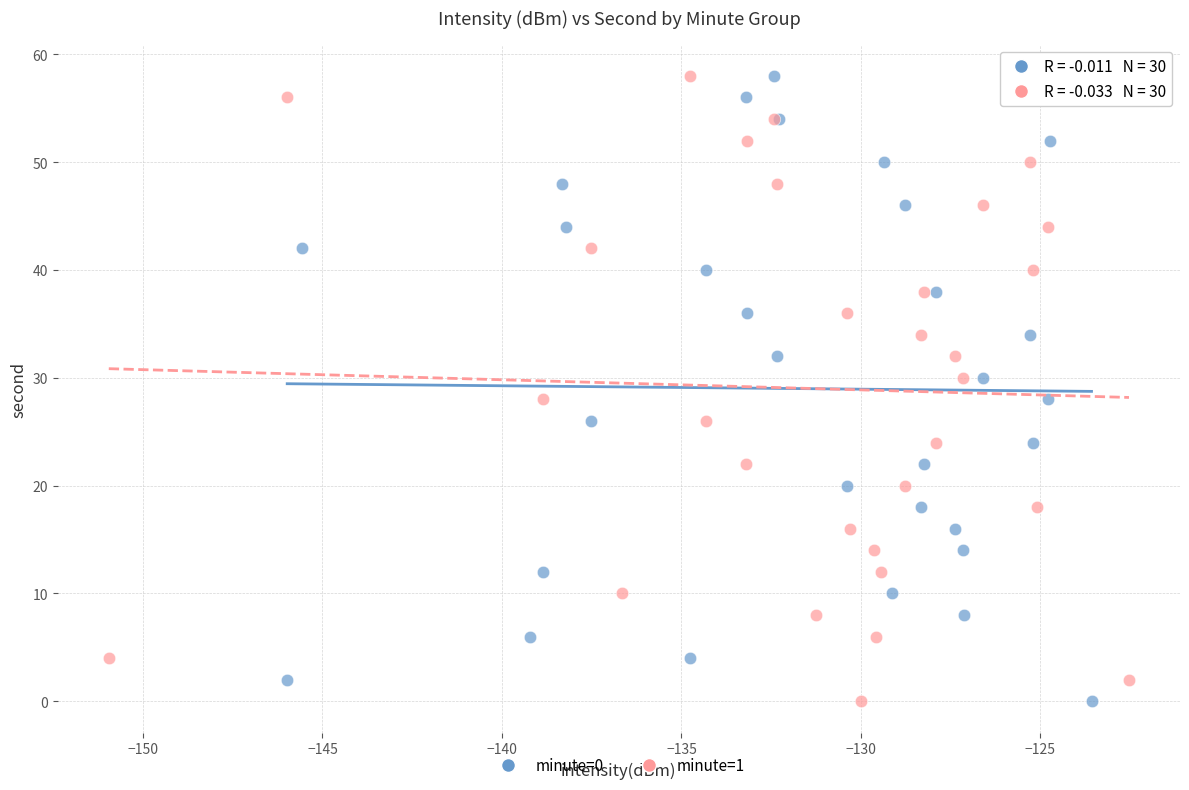

What are all the series names shown in the legend?

minute=0, minute=1